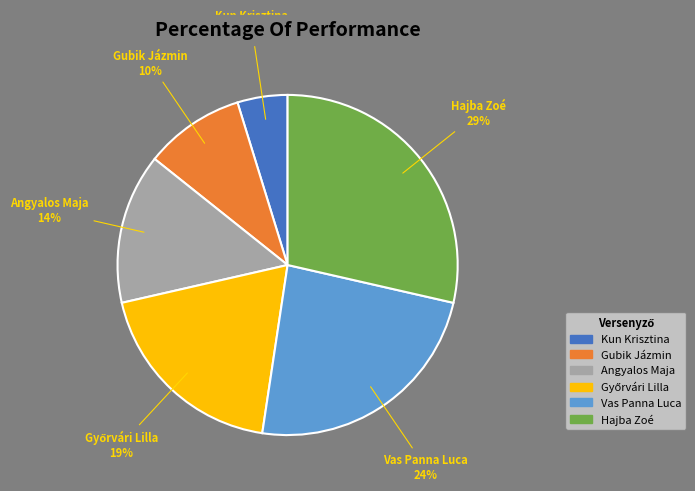

To the nearest percent, what is the difference between the largest and smallest slice percentages?

24%